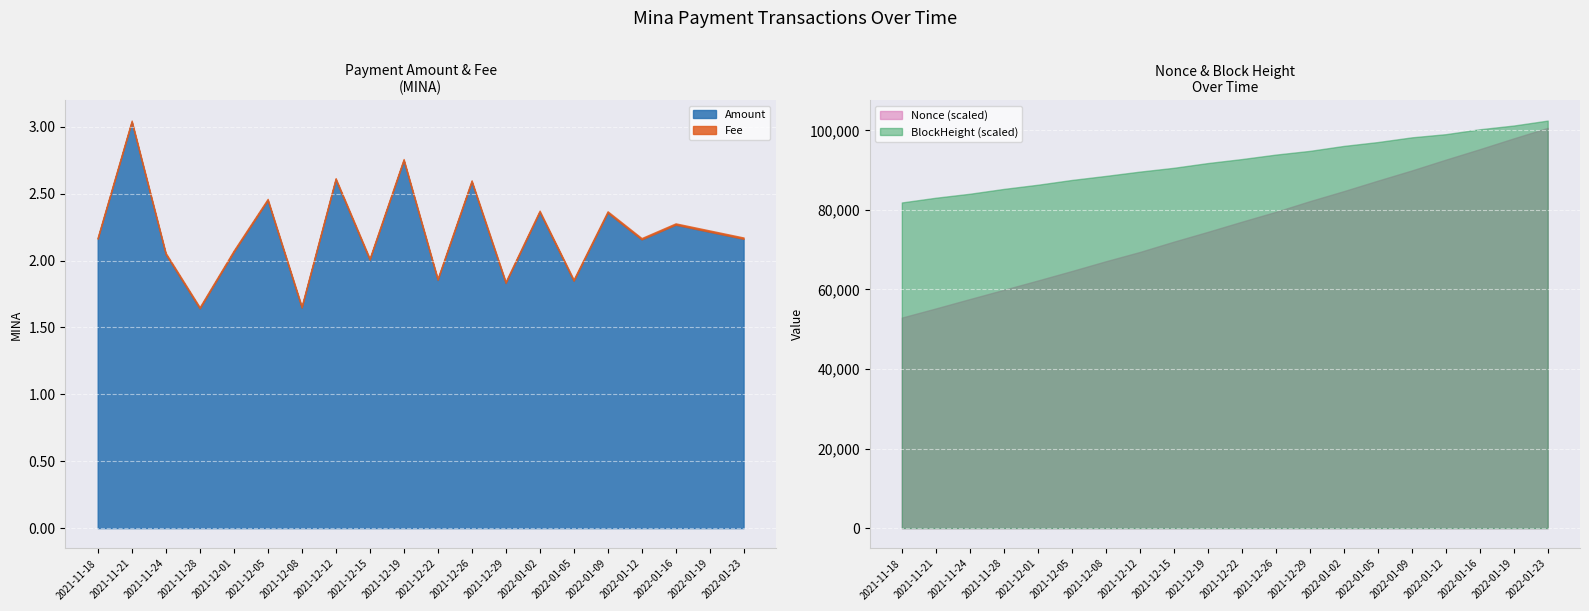

At how many categories does at least one series exceed 88939?

13